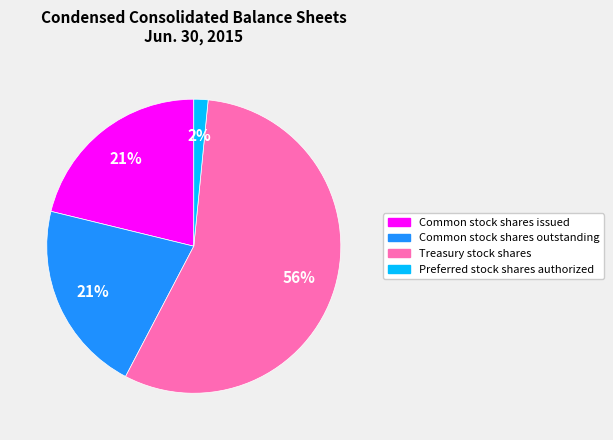

True or false: Common stock shares issued accounts for 21% of the total.

True